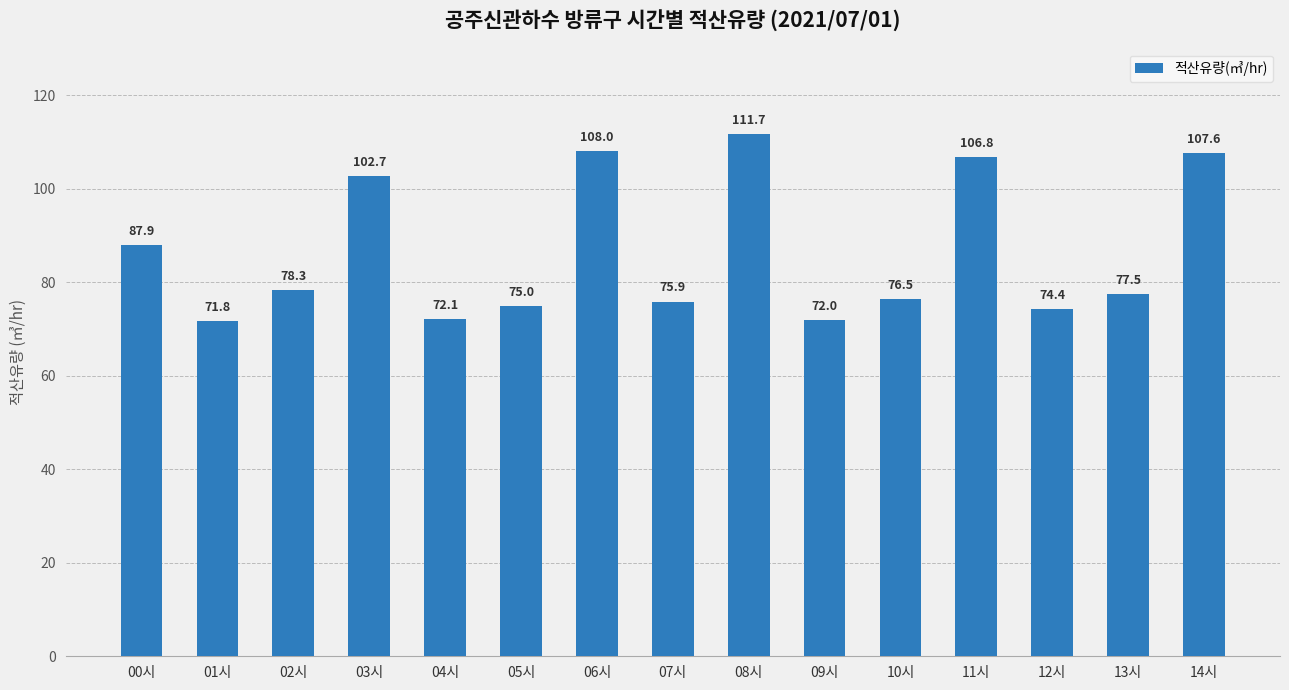

What is the difference between the maximum and second lowest values?

39.7